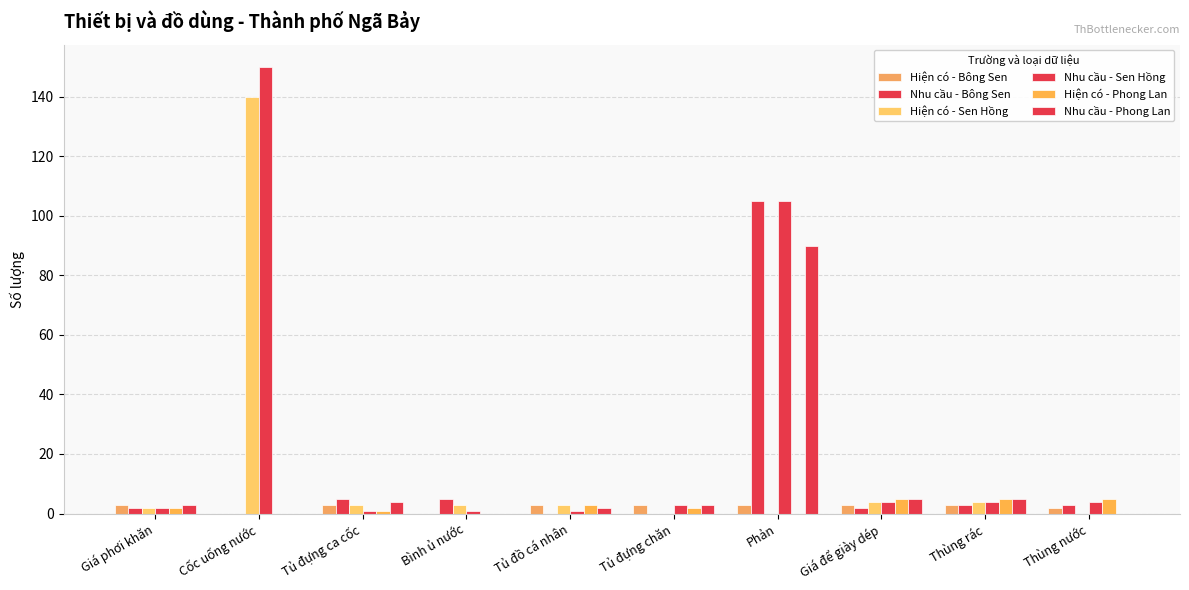

What is the value of the Nhu cầu - Phong Lan bar at the 3rd from the left?

4